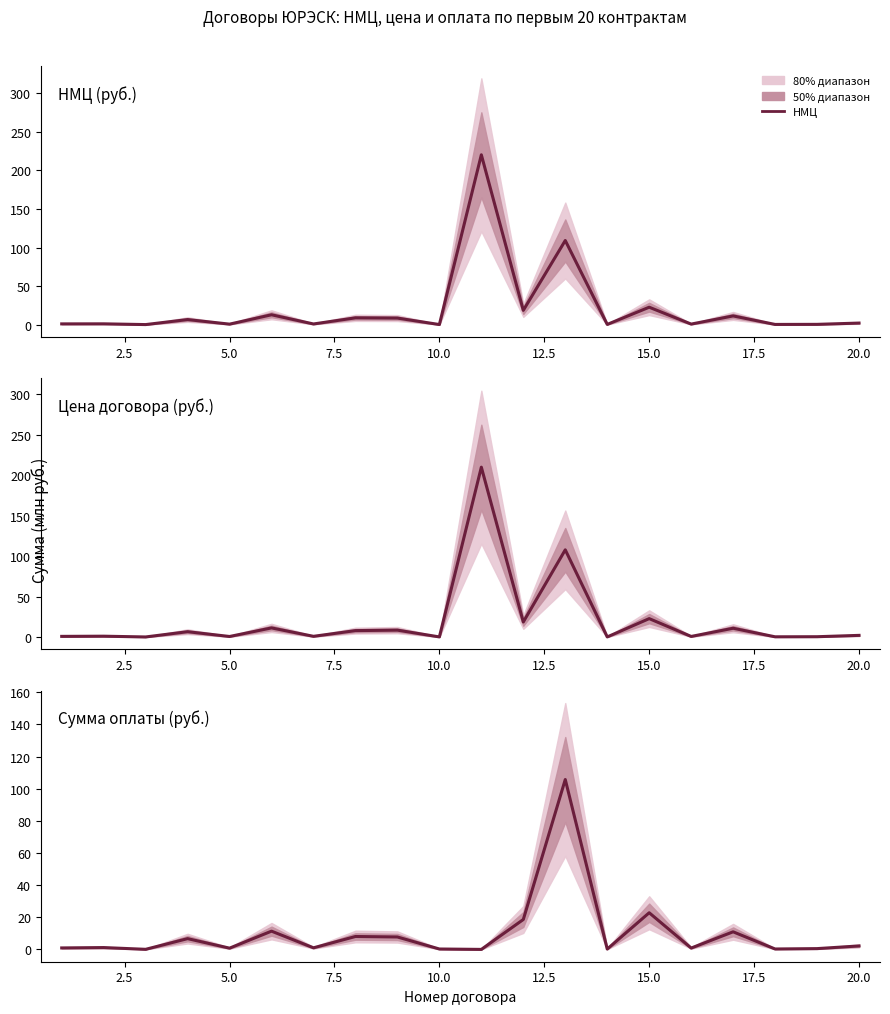

Reading left to right, what are all the values shown in this chart?

НМЦ: 1.1	1.2	0.2	6.7	0.8	12.9	1.0	8.9	8.6	0.3	220.1	18.6	109.1	0.4	22.7	0.8	11.4	0.4	0.5	2.2
Цена договора: 0.9	1.1	0.2	6.7	0.8	11.4	1.0	8.0	8.6	0.3	210.0	18.7	107.9	0.2	22.9	0.8	11.0	0.4	0.5	2.2
Сумма оплаты: 0.9	1.1	0.1	6.7	0.8	11.4	1.0	8.0	7.7	0.3	0.0	18.6	105.7	0.2	22.8	0.8	11.0	0.3	0.5	2.2